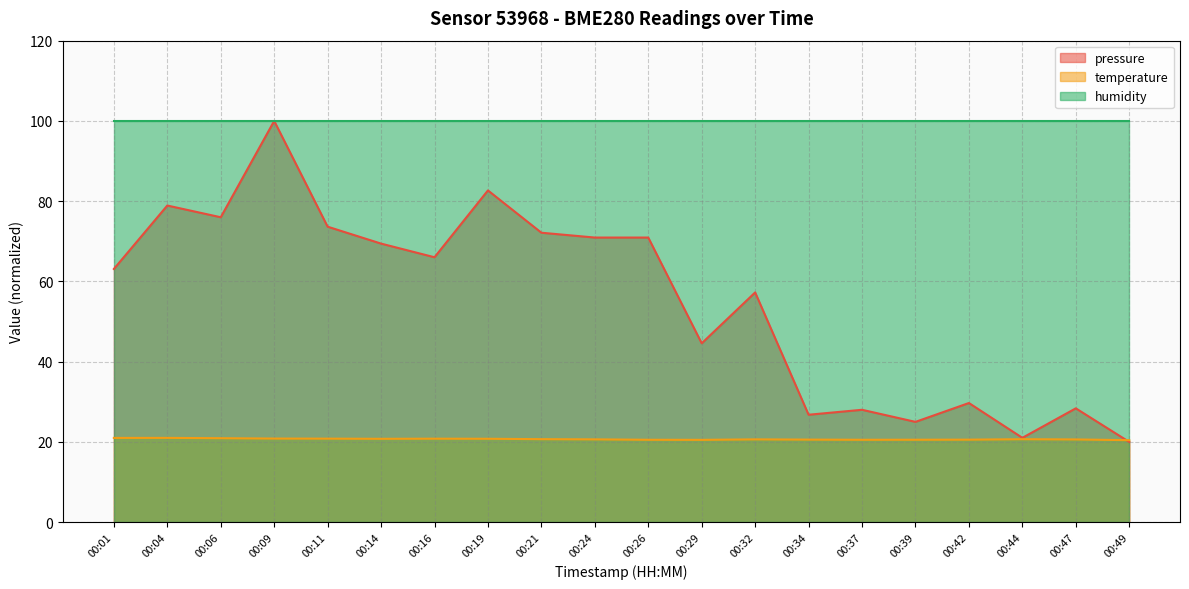

Count the number of categories in the chart.

20